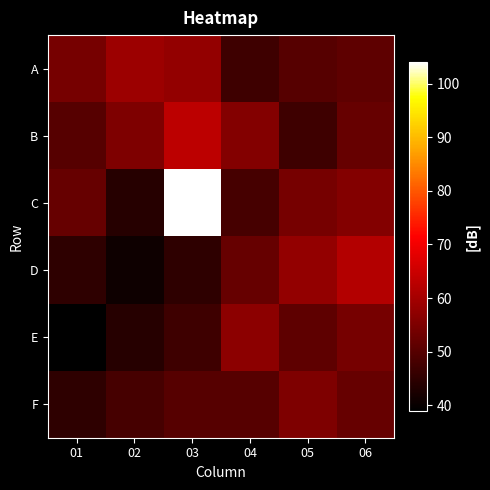

Reading left to right, what are all the values shown in this chart?

A: 01=54	02=59	03=58	04=47	05=50	06=51
B: 01=50	02=55	03=63	04=56	05=47	06=52
C: 01=52	02=44	03=104	04=48	05=54	06=56
D: 01=45	02=41	03=45	04=52	05=58	06=62
E: 01=39	02=44	03=47	04=57	05=51	06=54
F: 01=45	02=48	03=50	04=50	05=55	06=52